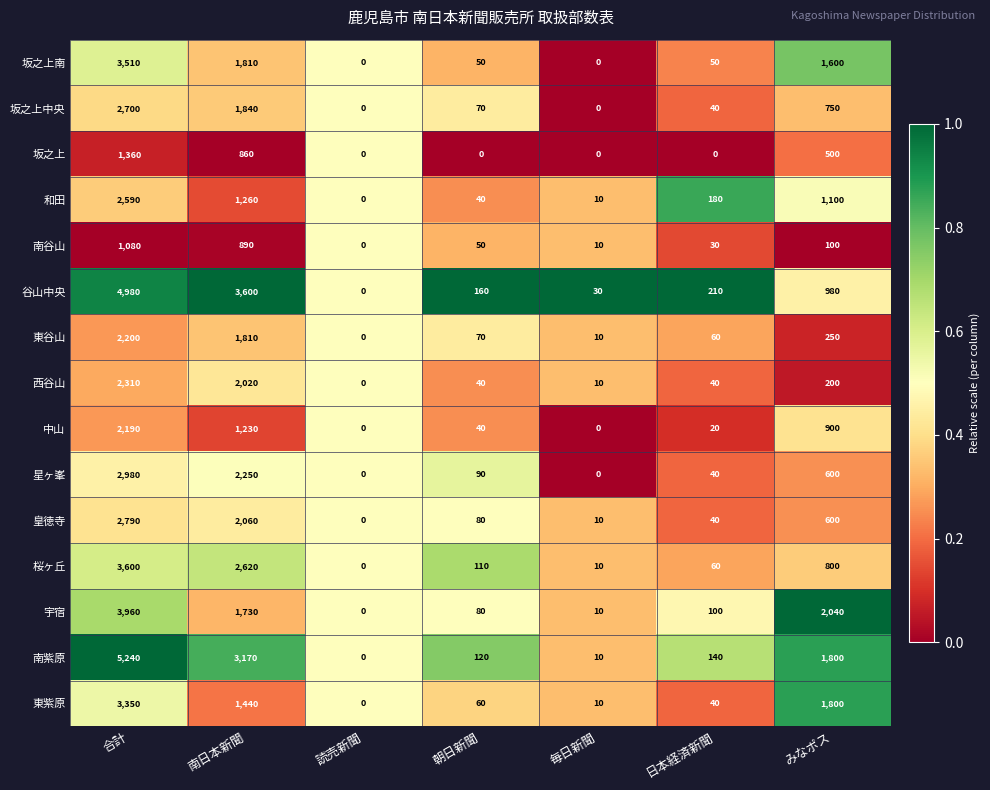

At which label does 桜ヶ丘 reach its minimum?

読売新聞